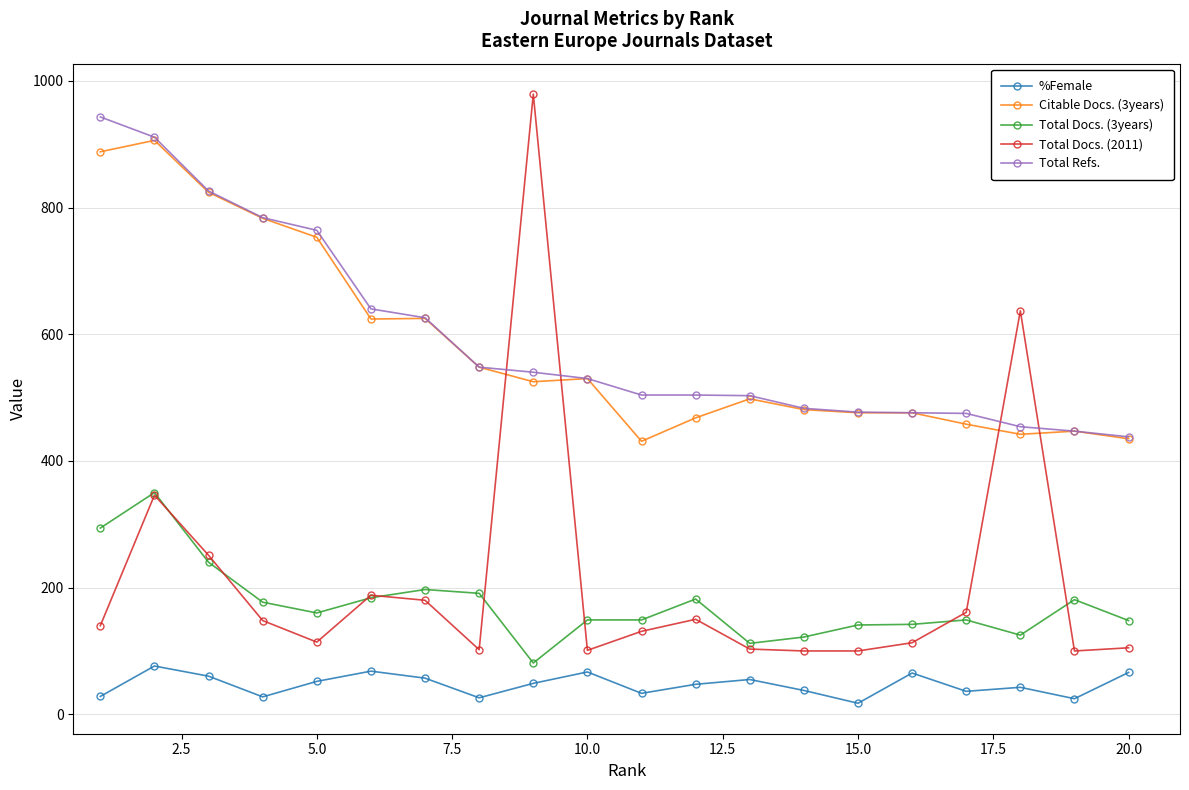

True or false: Total Refs. and %Female intersect in this chart.

False